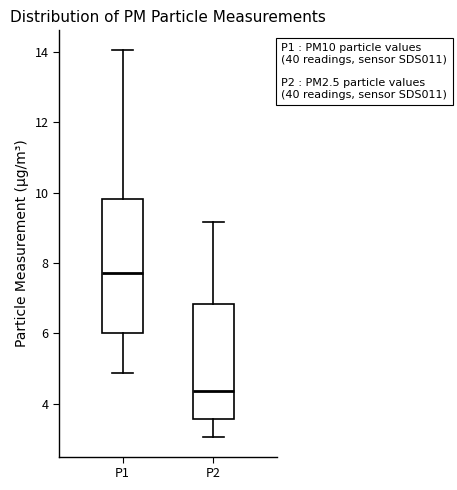

Which box's median line is the lowest?

P2